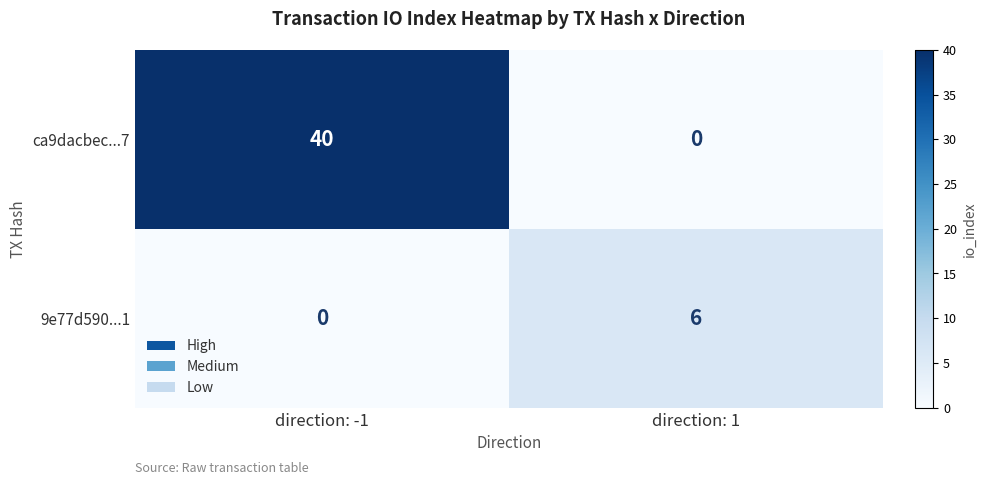

At direction: -1, list the series in order from smallest to largest.

9e77d590...1, ca9dacbec...7